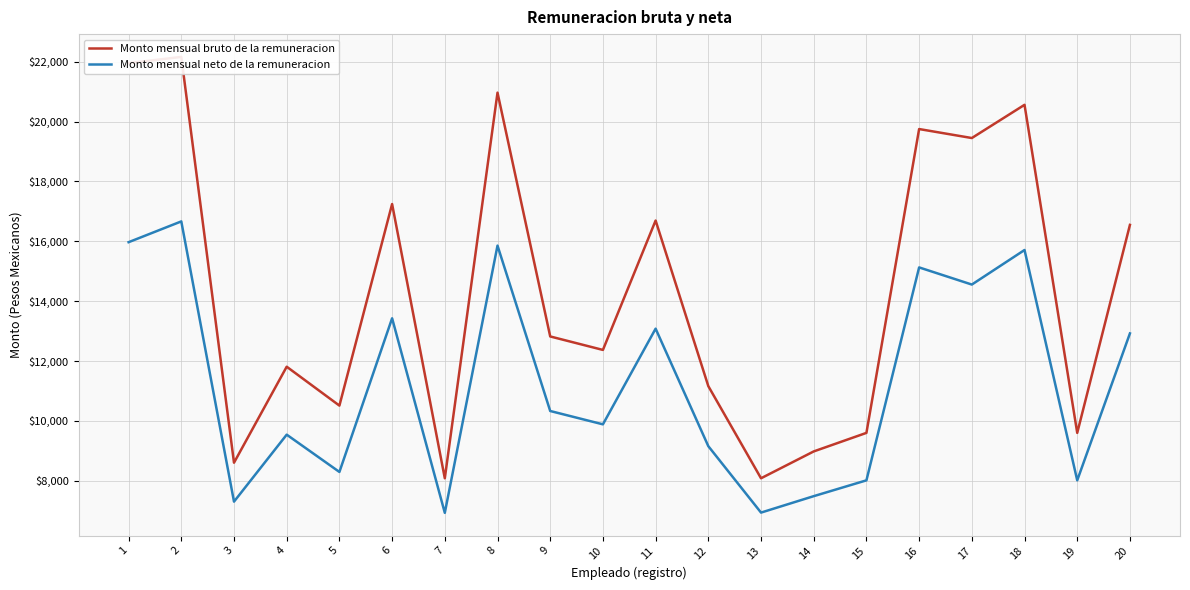

How many interior local valleys does the Monto mensual bruto de la remuneracion series have?

7